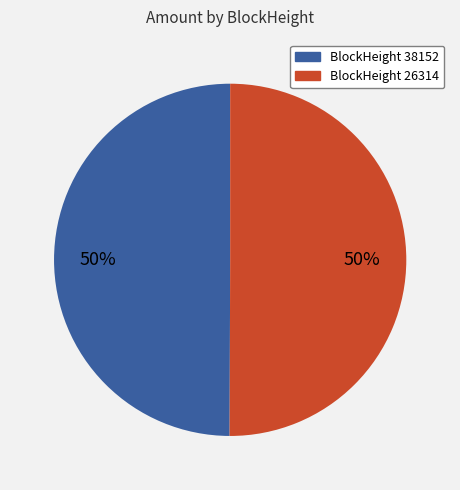

To the nearest percent, what is the average slice percentage?

50%